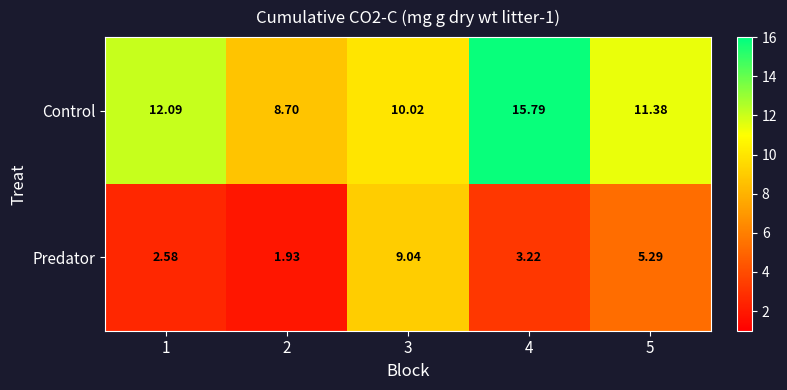

Which series has the largest total across all categories?

Control